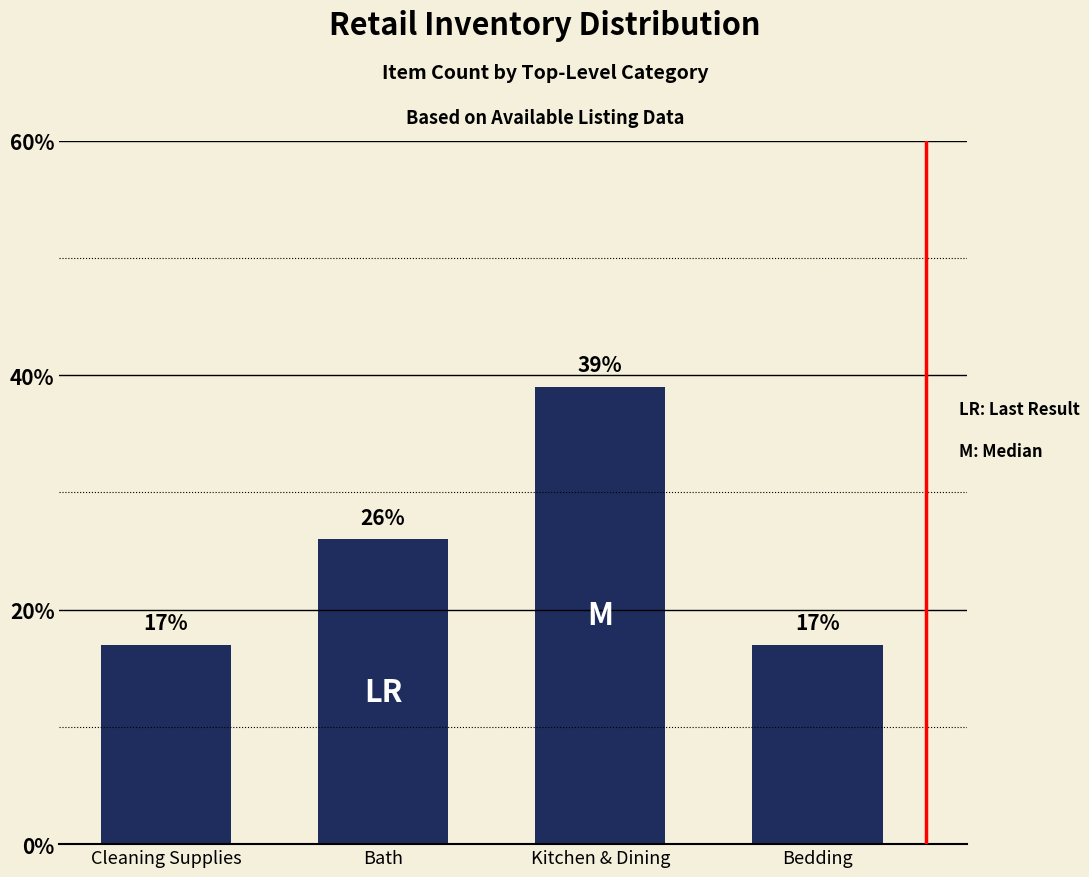

How many values are between 17 and 39?

4